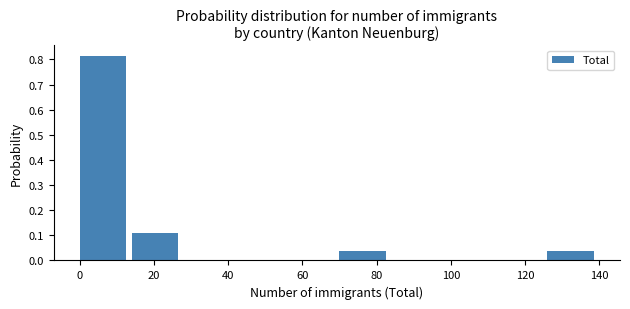

Over which range of the x-axis is the bar tallest?

0 to 14